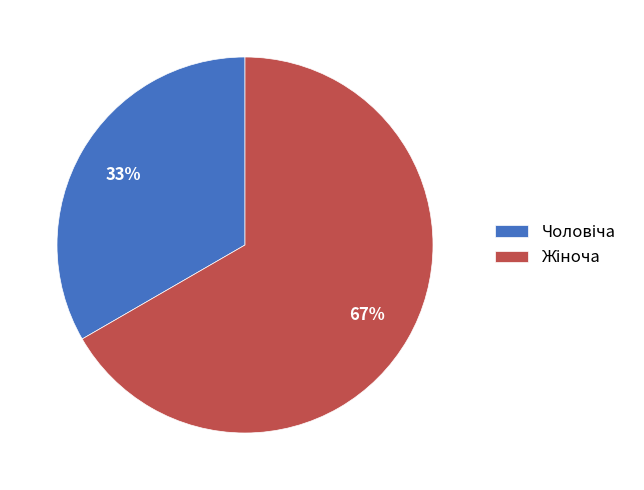

To the nearest percent, what is the average slice percentage?

50%